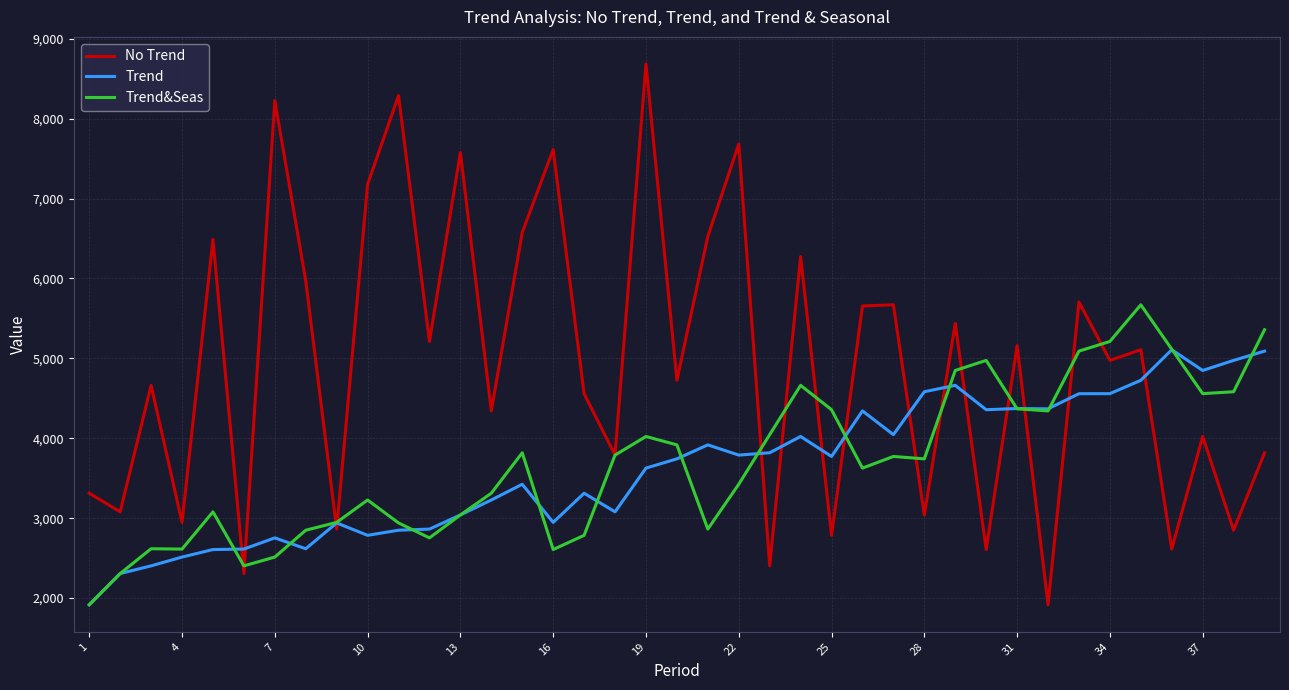

Which series has the largest total across all categories?

No Trend